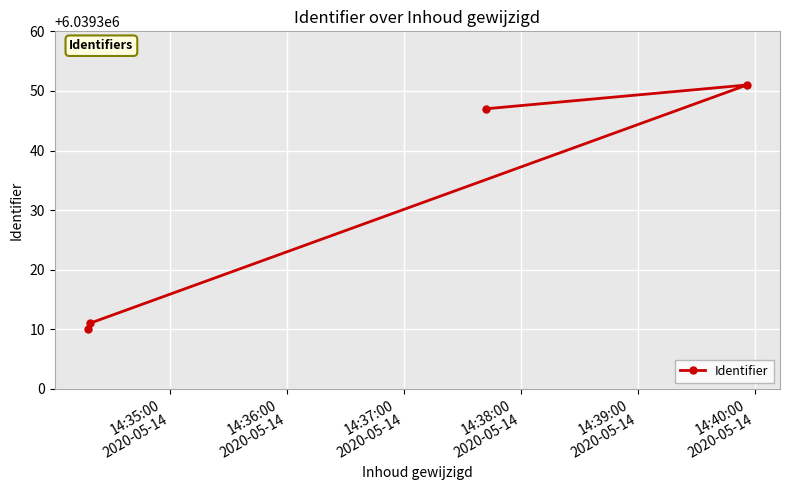

True or false: the data has more than 2 interior local peaks.

False